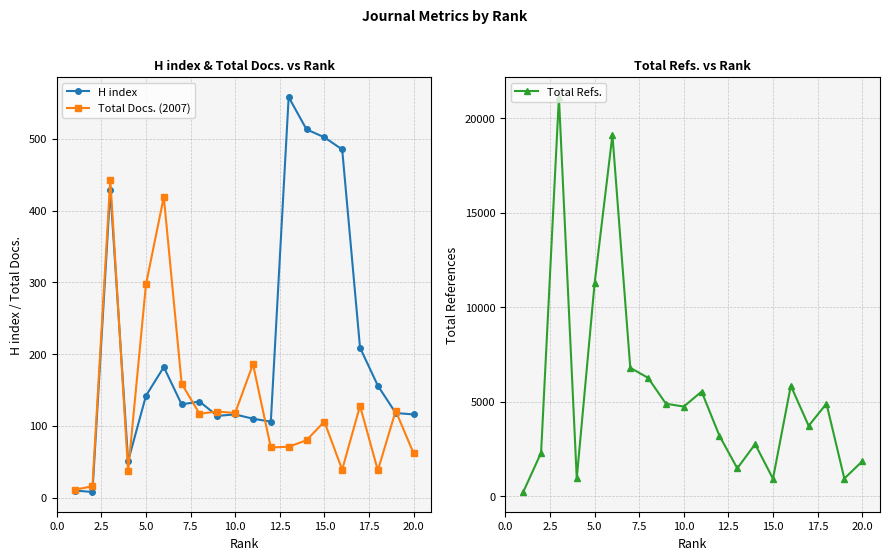

How many values in the H index series are below 134?

10